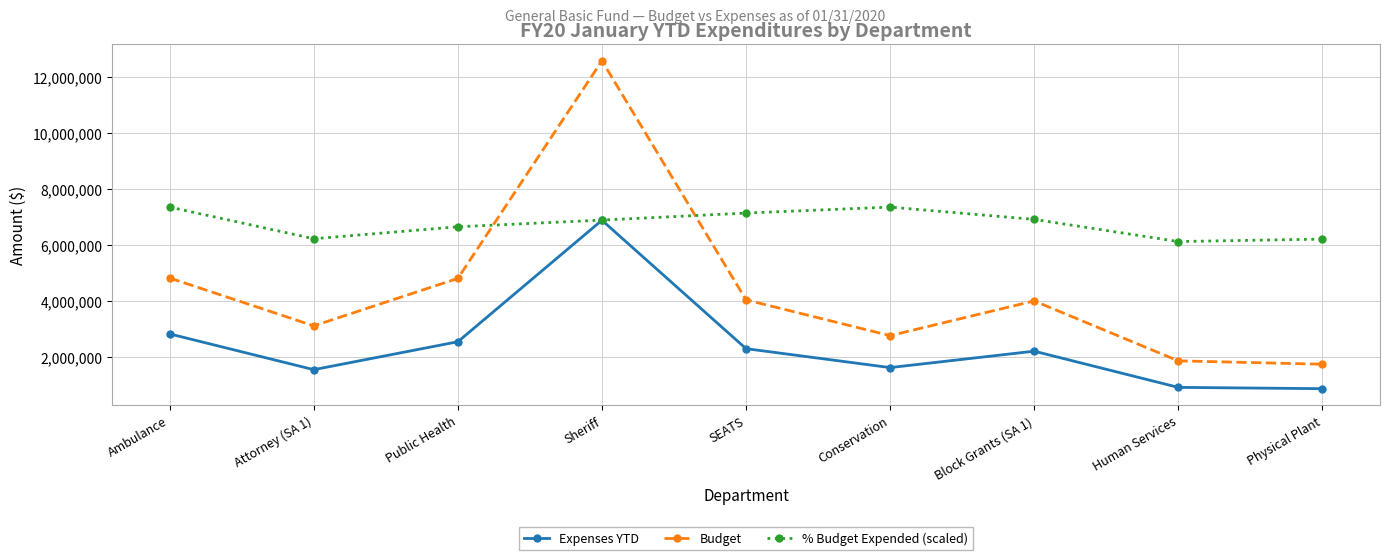

What are all the series names shown in the legend?

Expenses YTD, Budget, % Budget Expended (scaled)